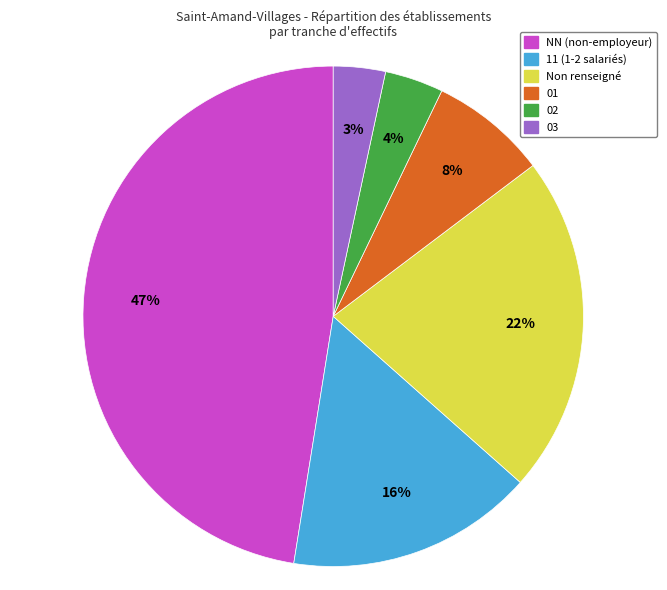

Is there any slice that represents more than half of the pie?

No